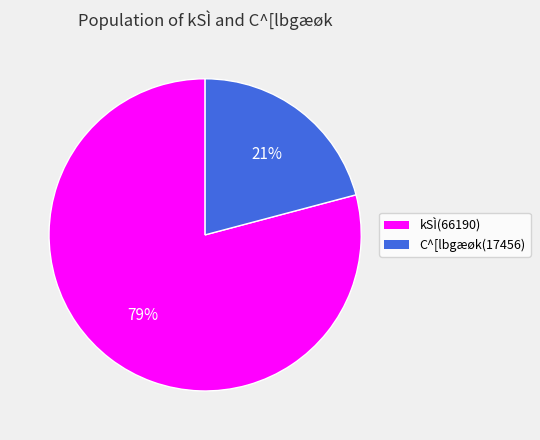

True or false: C^[lbgæøk(17456) accounts for 9% of the total.

False